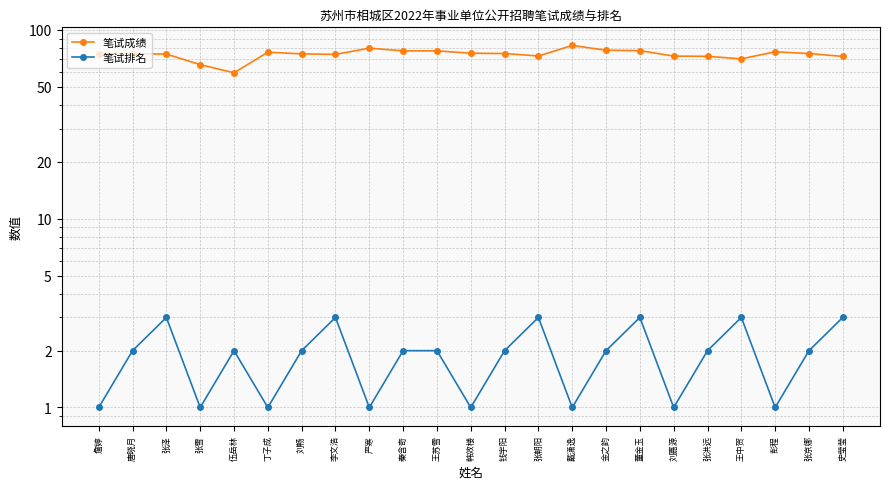

The value of 笔试成绩 at 张雪 is 65.5. True or false?

True